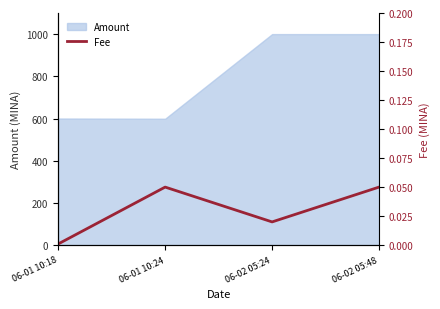

Reading right to left, extract all data points from this chart.

06-02 05:48=0.1	06-02 05:24=0.0	06-01 10:24=0.1	06-01 10:18=0.0